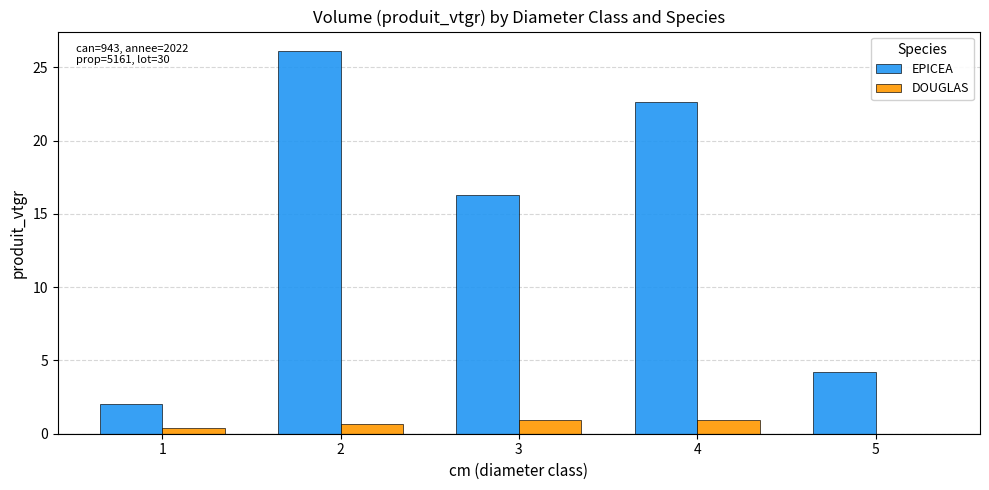

Are the bars horizontal?

No